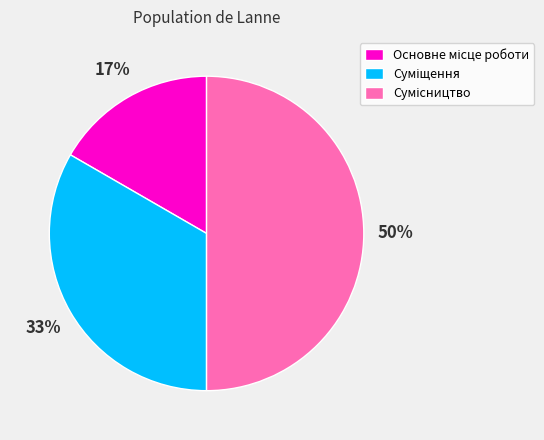

To the nearest percent, what is the average slice percentage?

33%